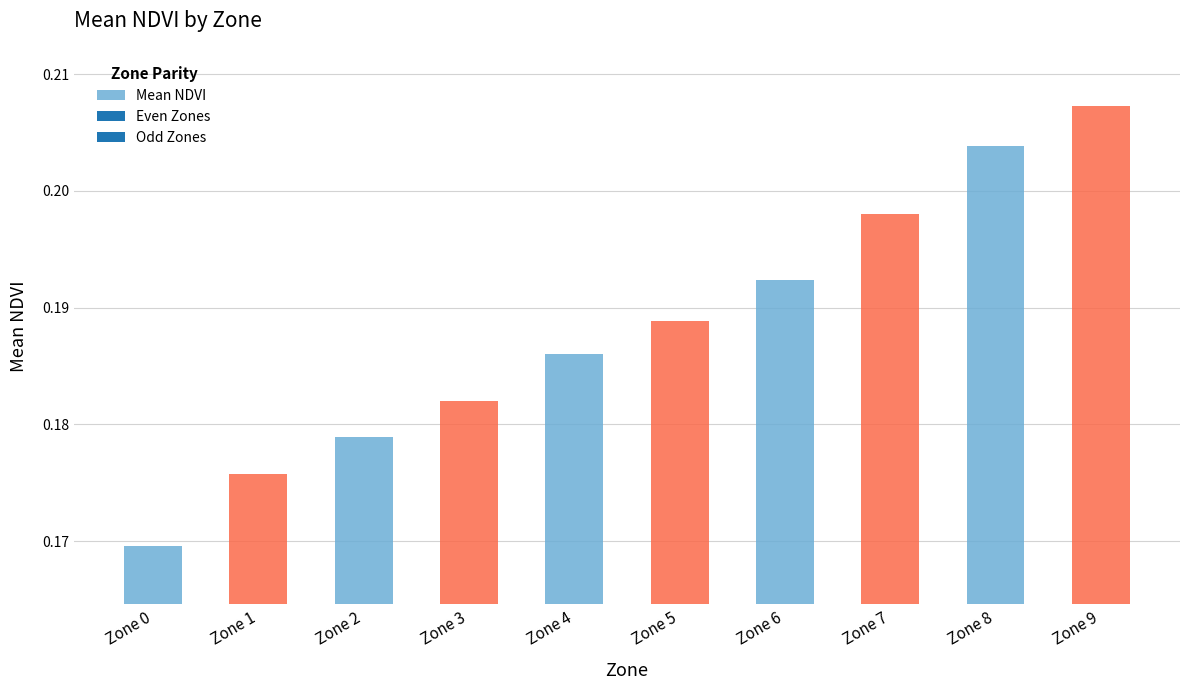

How many bars are there in total?

10